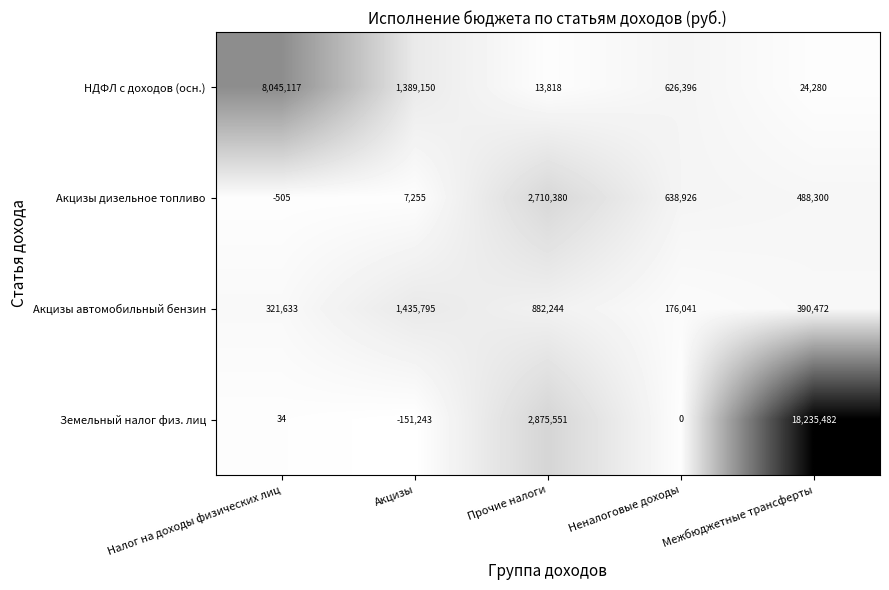

Rank the series by their maximum value, from highest to lowest.

Земельный налог физ. лиц, НДФЛ с доходов (осн.), Акцизы дизельное топливо, Акцизы автомобильный бензин